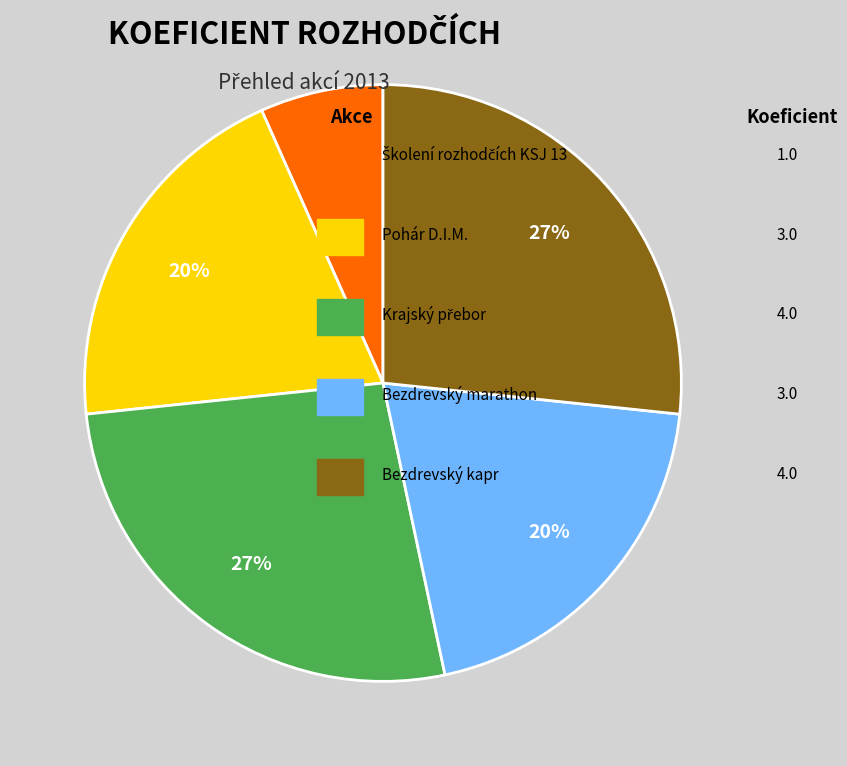

Is there a majority slice in this chart?

No